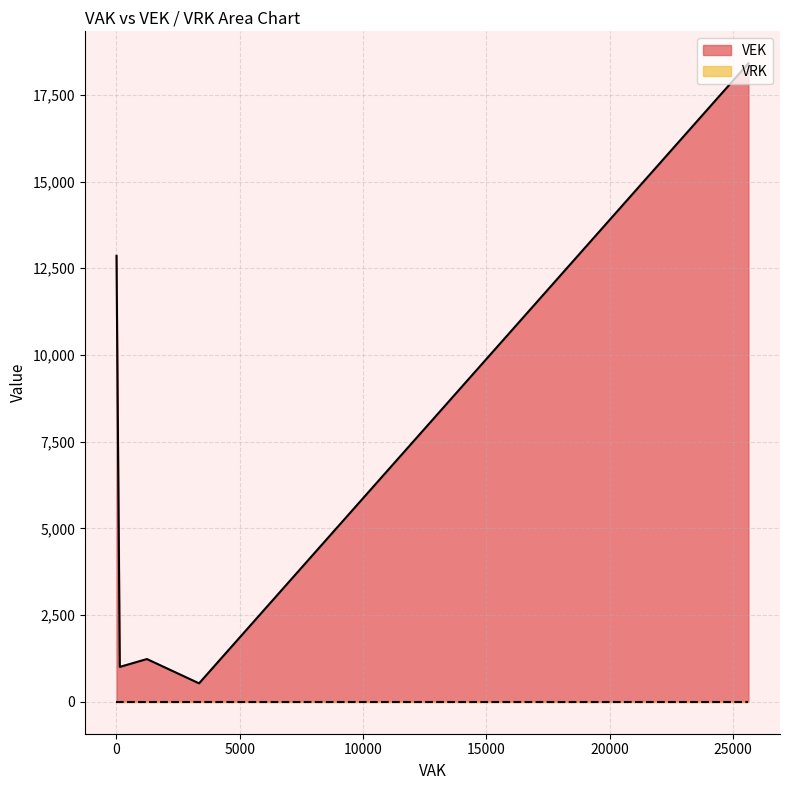

True or false: VRK and VEK intersect in this chart.

False